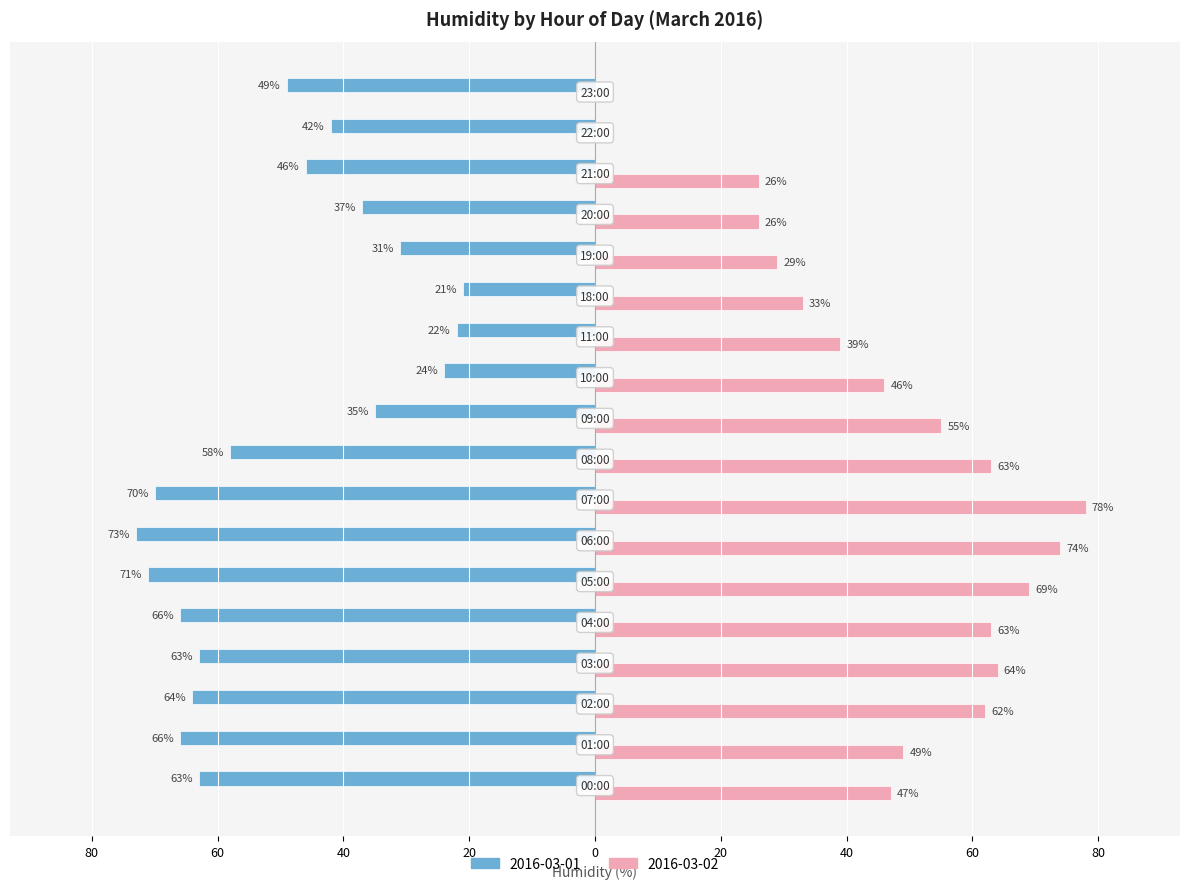

Which label corresponds to the largest value in the chart?

07:00